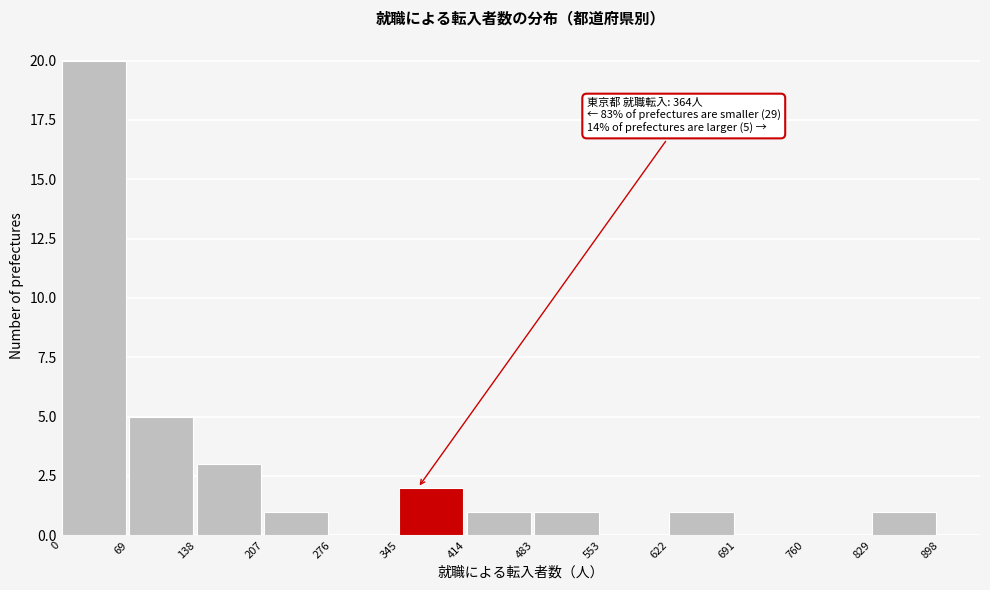

Over which range of the x-axis is the bar tallest?

0 to 69